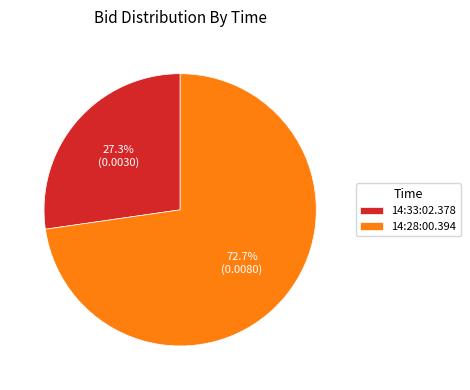

Rank the categories by value from lowest to highest.

14:33:02.378, 14:28:00.394